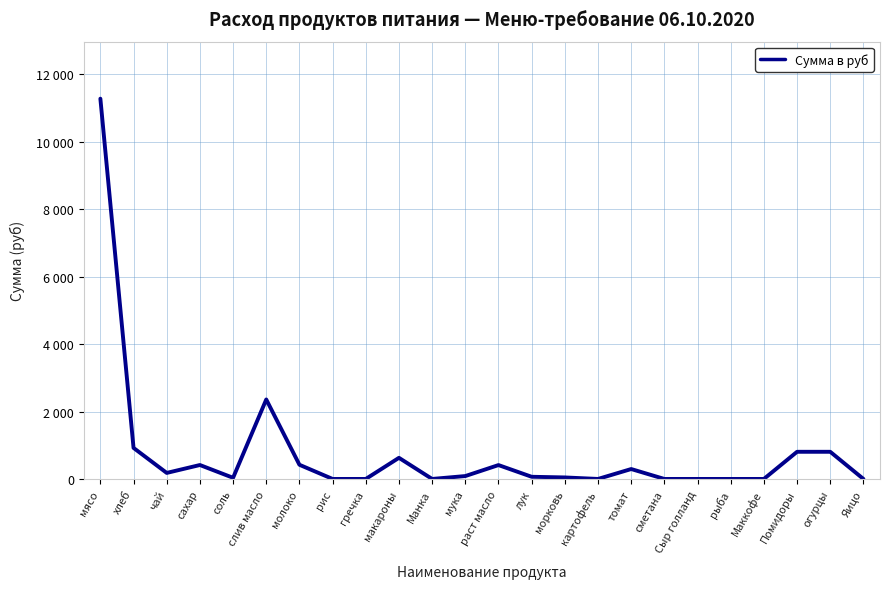

How many points are lower than both their immediate neighbors (excluding endpoints)?

4